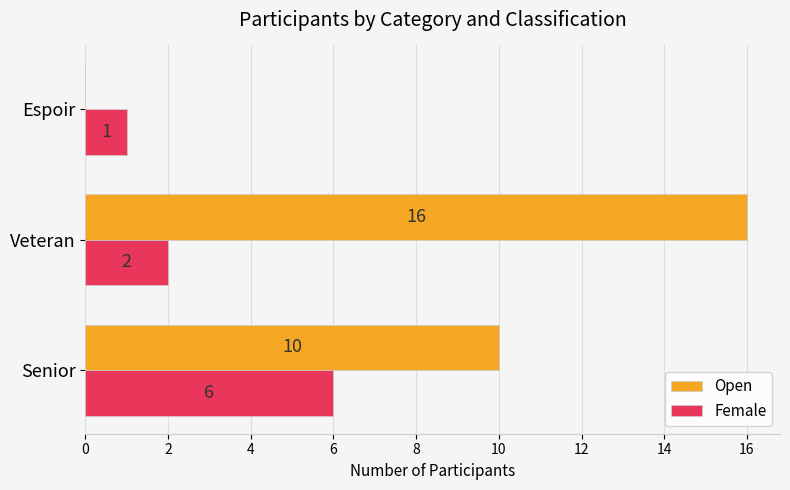

The value of Female at Senior is 9. True or false?

False